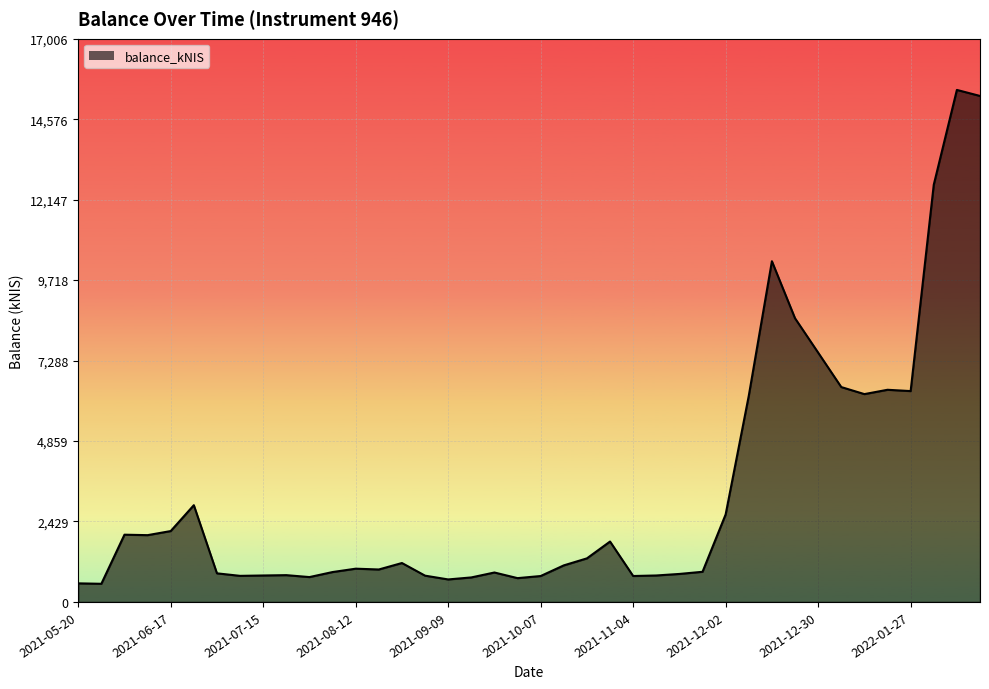

What is the smallest value displayed?

547.8